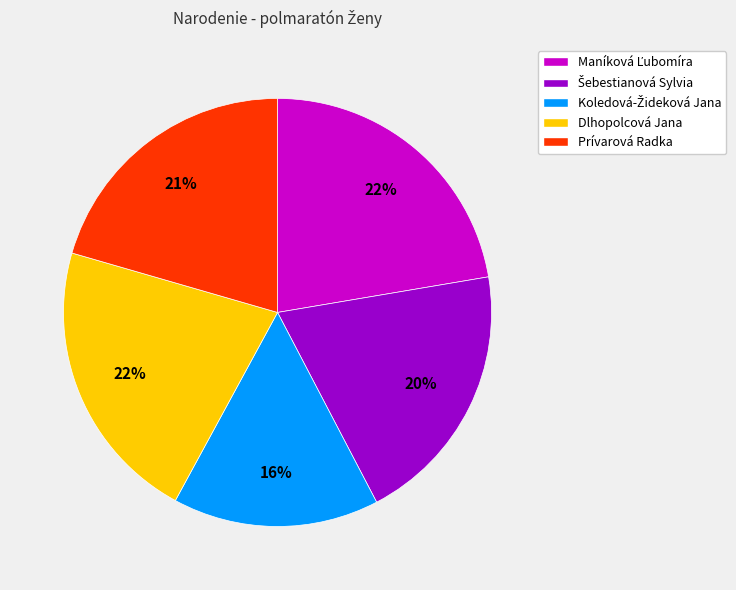

How many slices are in this pie chart?

5